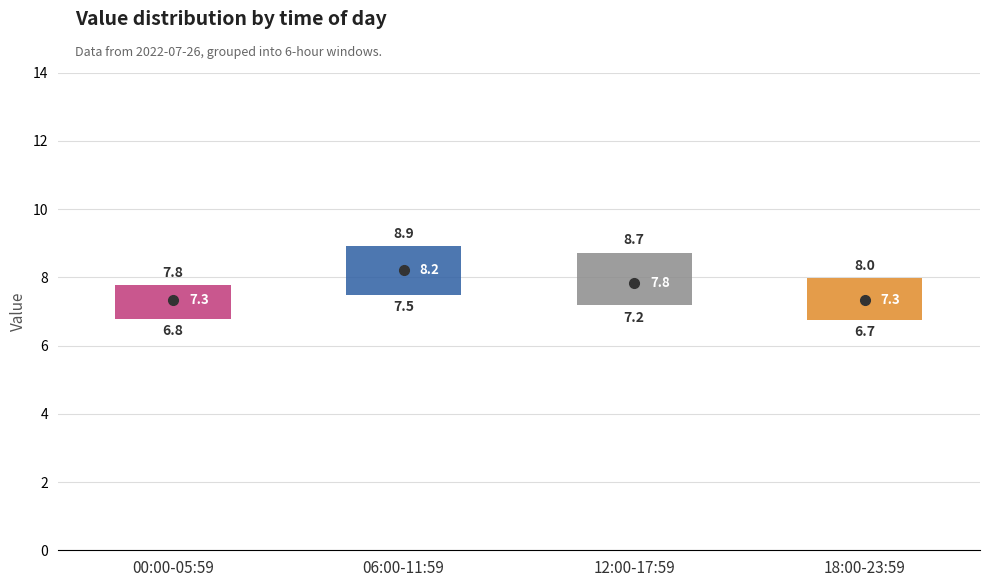

Which box has the highest median line?

06:00-11:59